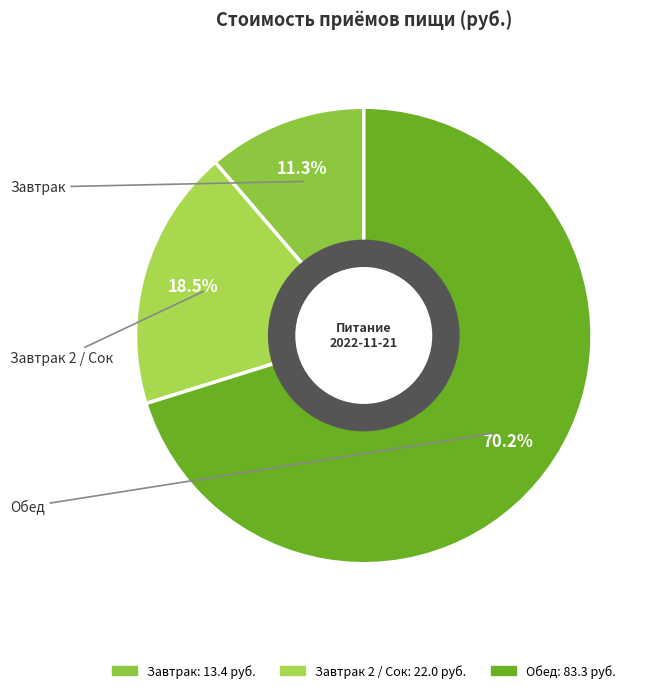

Count the number of slices in the pie.

3